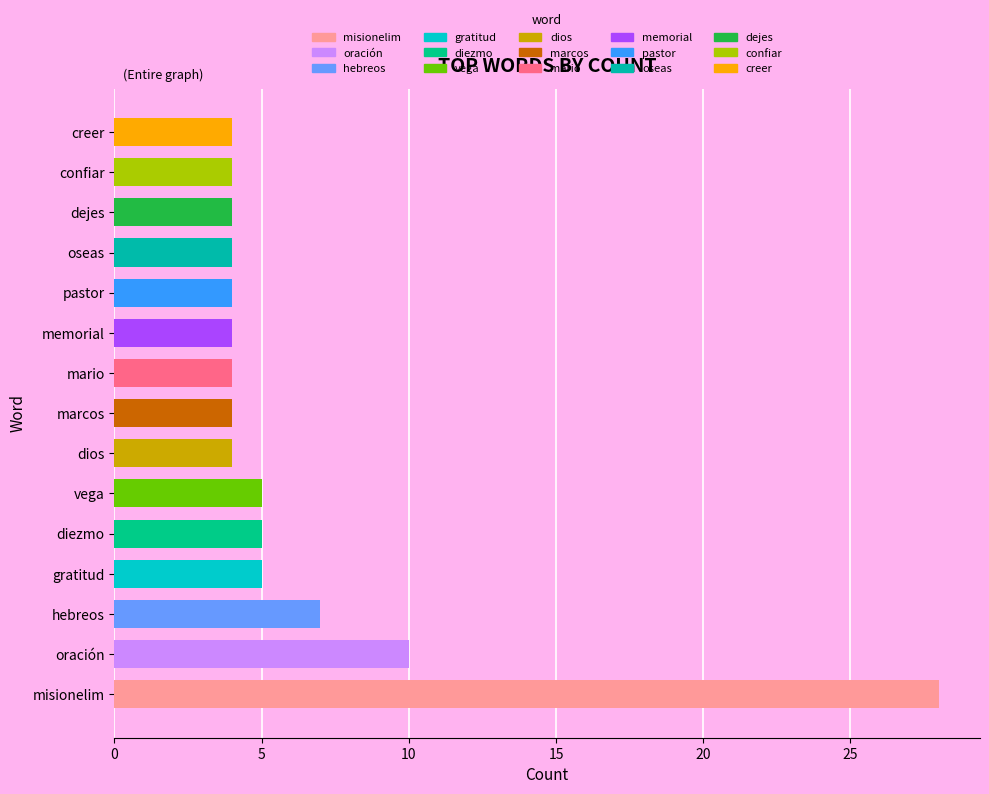

What is the average value?

6